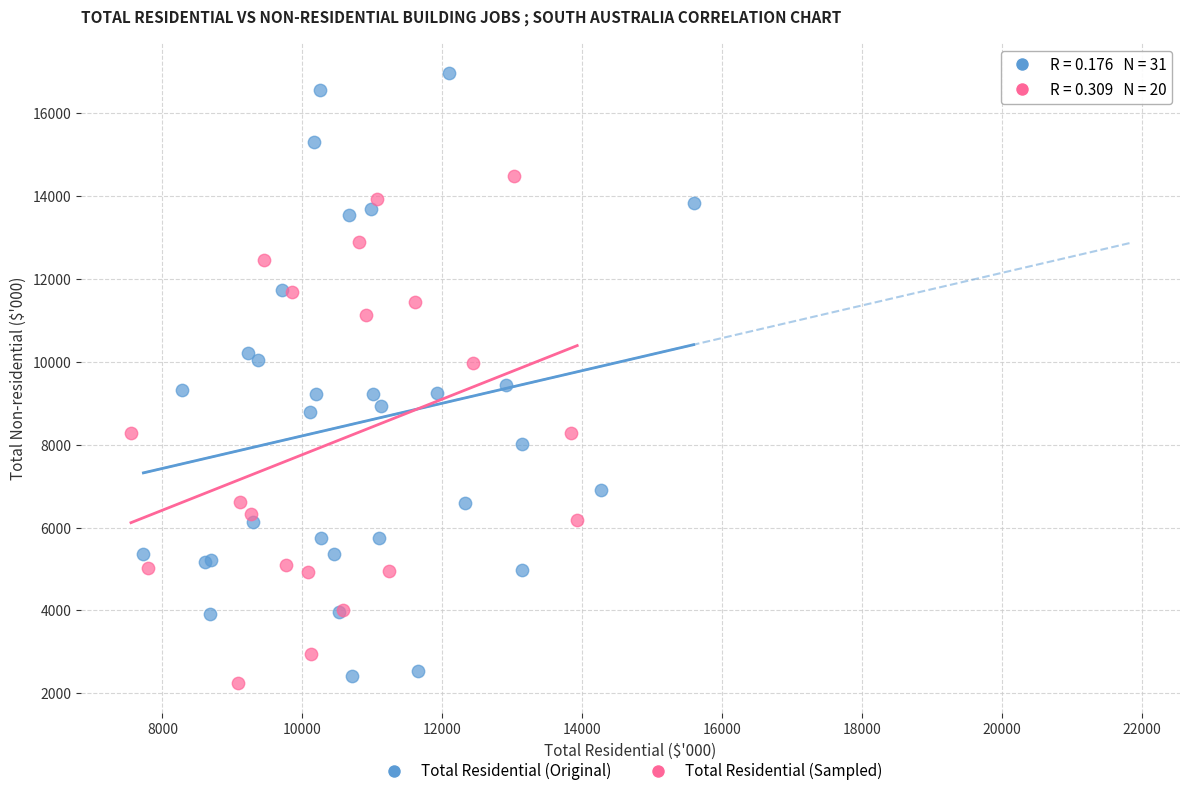

Which series has the largest Y range (max minus min)?

Total Residential (Original)